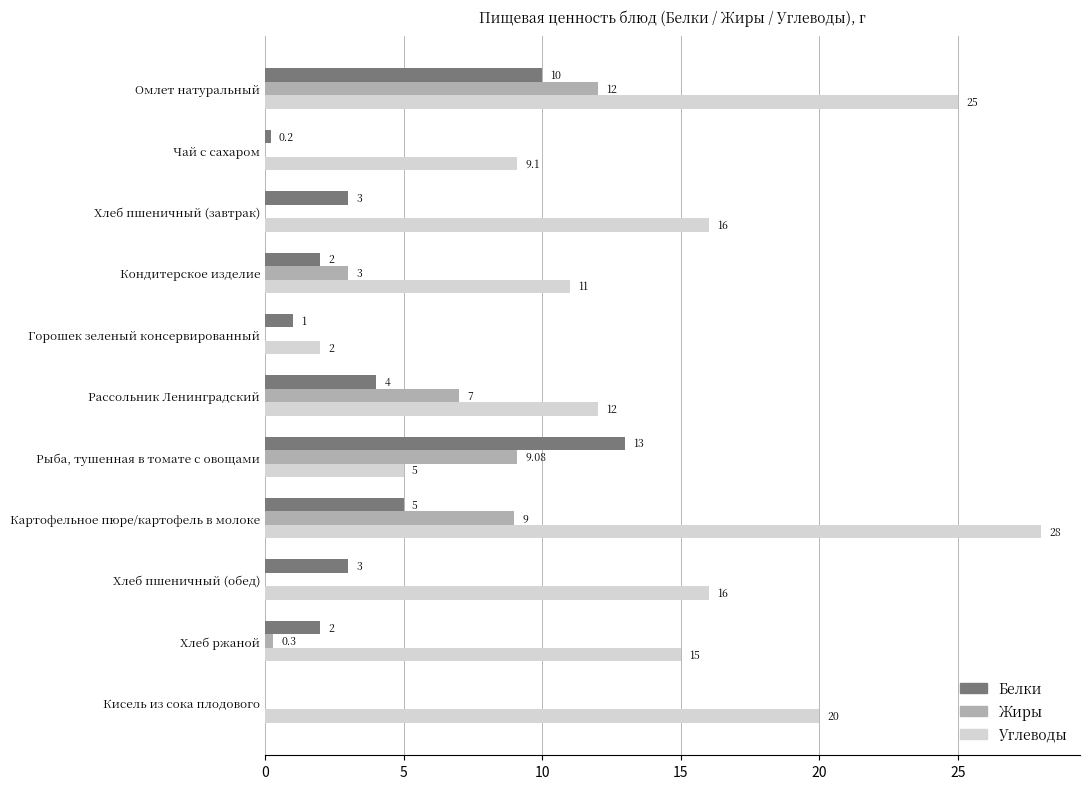

What is the sum of the Белки values at Хлеб ржаной and Кондитерское изделие?

4.0